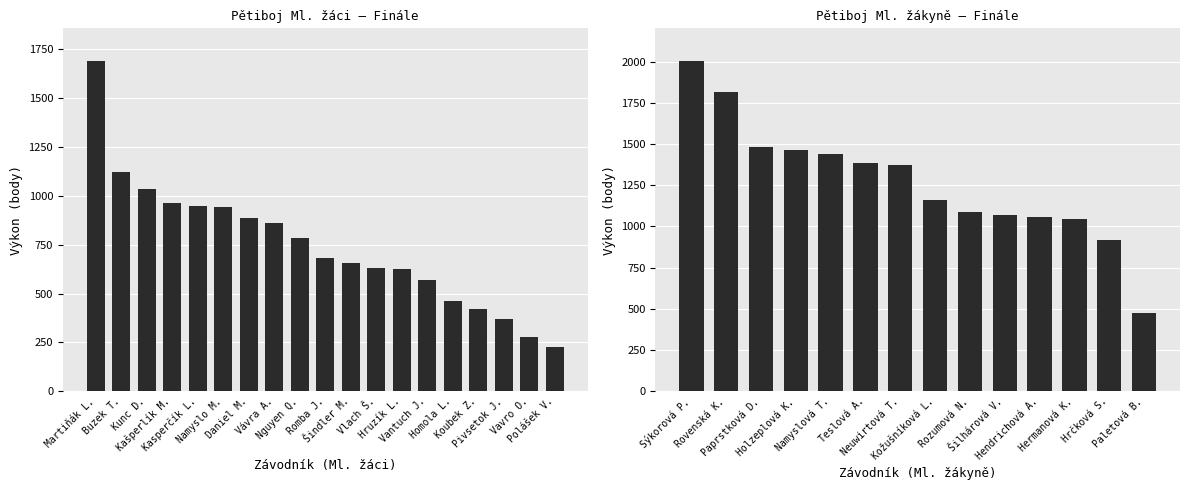

Is it true that the value at Hermanová Klára is 385?

False